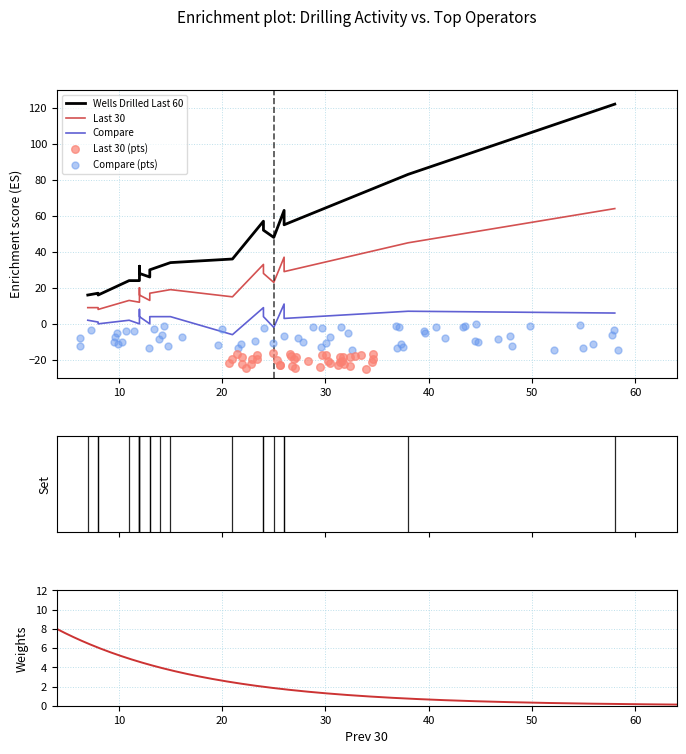

Which series contains the lowest Y value?

Compare